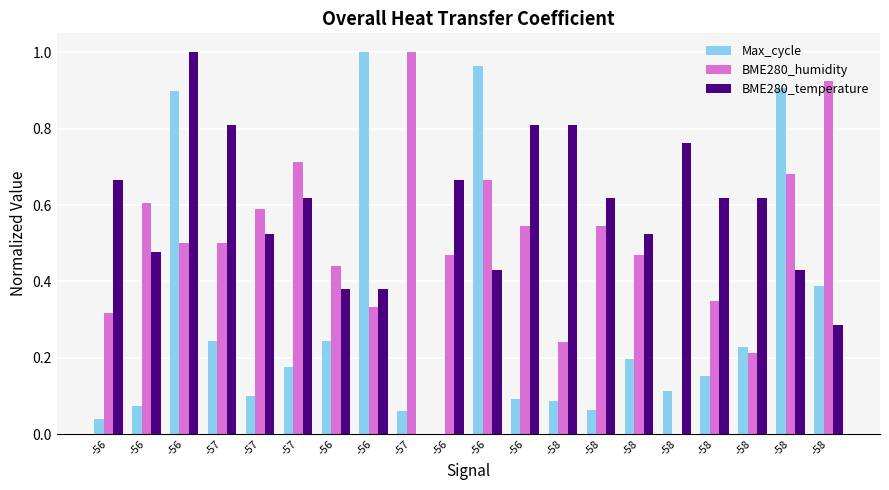

What is the label of the 3rd bar from the left?

-56